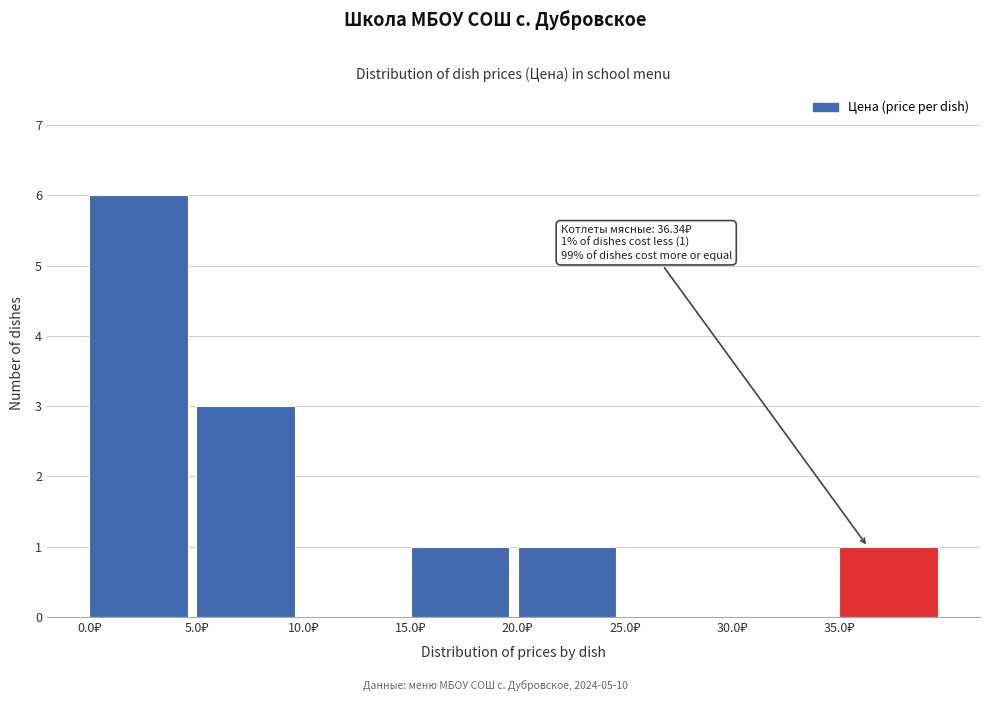

Which range on the x-axis has the tallest bar?

0 to 5